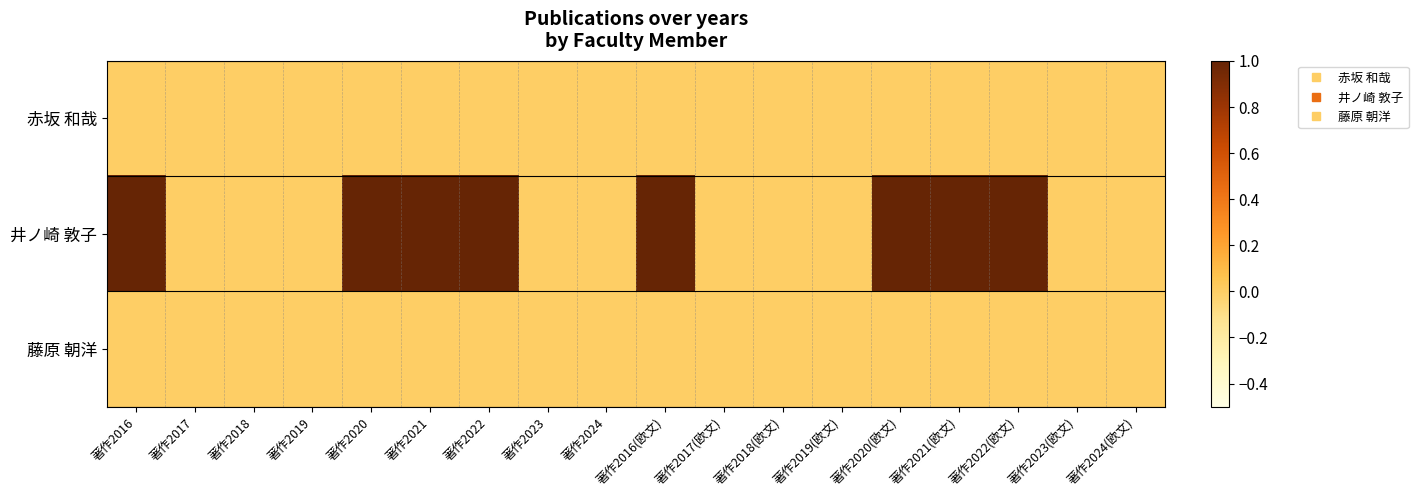

Reading left to right, list all the values displayed in this chart.

赤坂 和哉: 著作2016=0	著作2017=0	著作2018=0	著作2019=0	著作2020=0	著作2021=0	著作2022=0	著作2023=0	著作2024=0	著作2016(欧文)=0	著作2017(欧文)=0	著作2018(欧文)=0	著作2019(欧文)=0	著作2020(欧文)=0	著作2021(欧文)=0	著作2022(欧文)=0	著作2023(欧文)=0	著作2024(欧文)=0
井ノ崎 敦子: 著作2016=1	著作2017=0	著作2018=0	著作2019=0	著作2020=1	著作2021=1	著作2022=1	著作2023=0	著作2024=0	著作2016(欧文)=1	著作2017(欧文)=0	著作2018(欧文)=0	著作2019(欧文)=0	著作2020(欧文)=1	著作2021(欧文)=1	著作2022(欧文)=1	著作2023(欧文)=0	著作2024(欧文)=0
藤原 朝洋: 著作2016=0	著作2017=0	著作2018=0	著作2019=0	著作2020=0	著作2021=0	著作2022=0	著作2023=0	著作2024=0	著作2016(欧文)=0	著作2017(欧文)=0	著作2018(欧文)=0	著作2019(欧文)=0	著作2020(欧文)=0	著作2021(欧文)=0	著作2022(欧文)=0	著作2023(欧文)=0	著作2024(欧文)=0